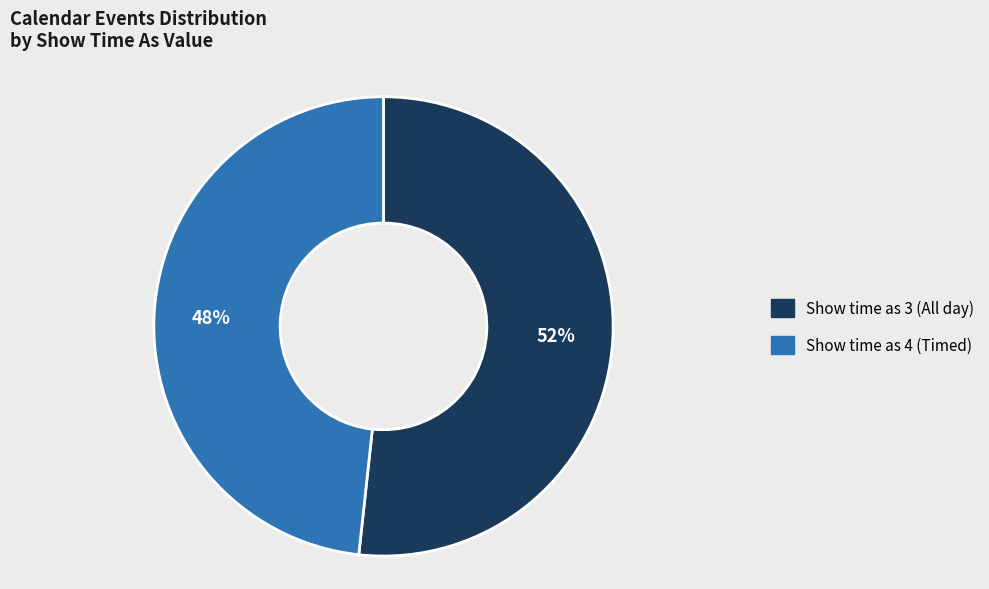

How many slices are in this pie chart?

2